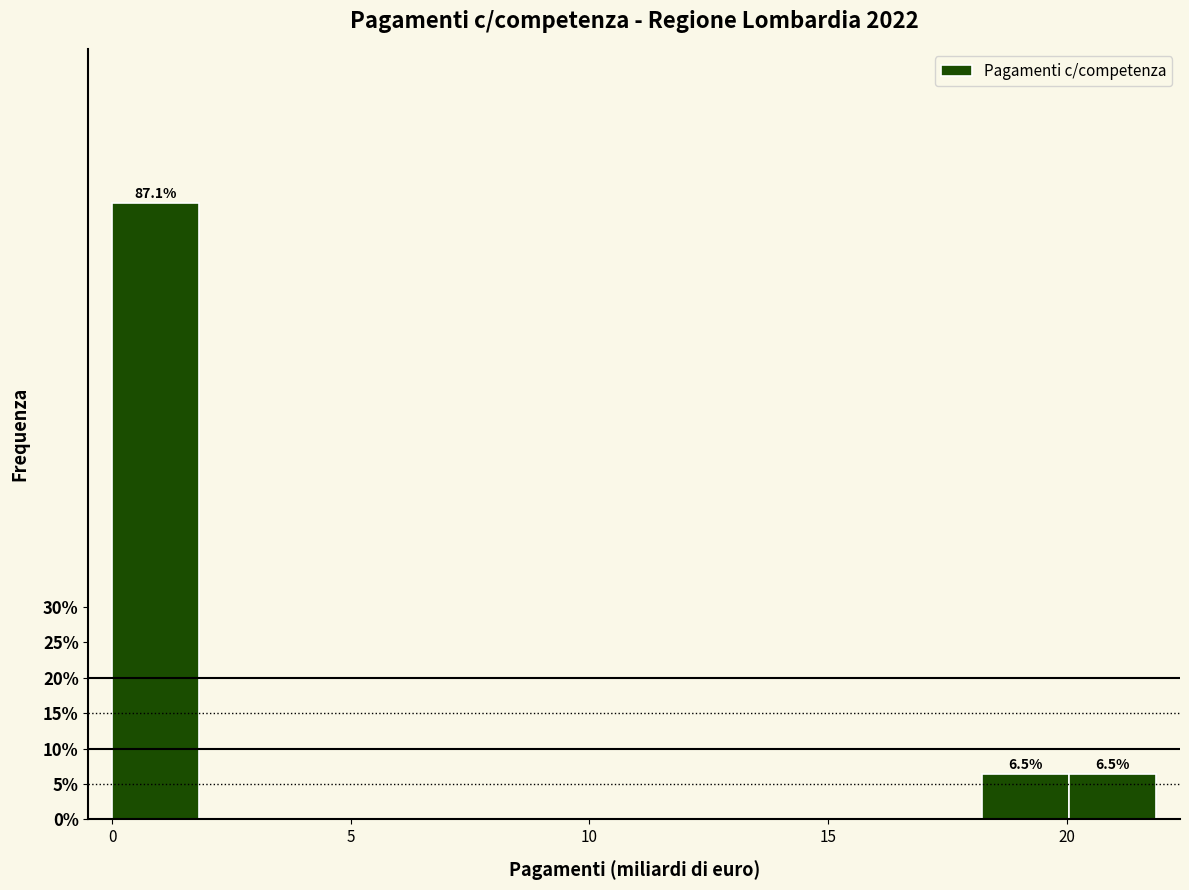

Around what value on the x-axis is the tallest bar? Give the approximate position of its centre, as read against the axis.

1.0